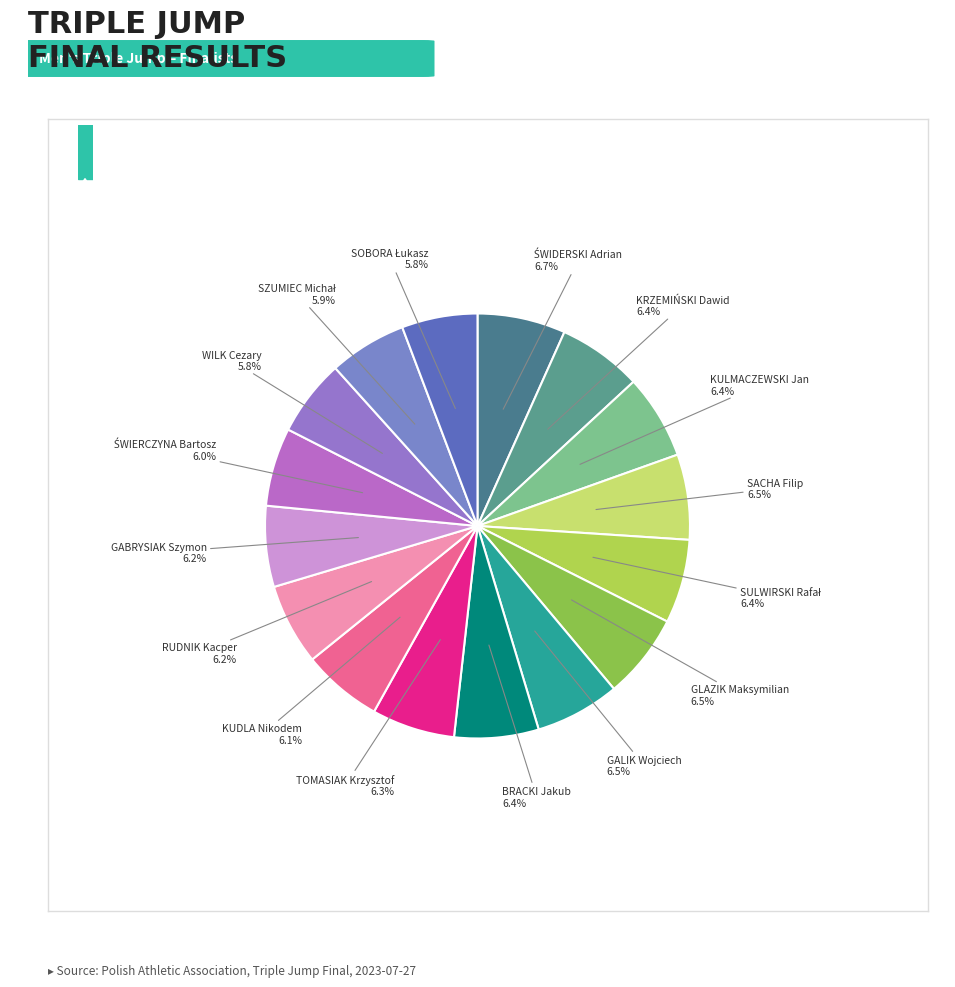

Is there a majority slice in this chart?

No